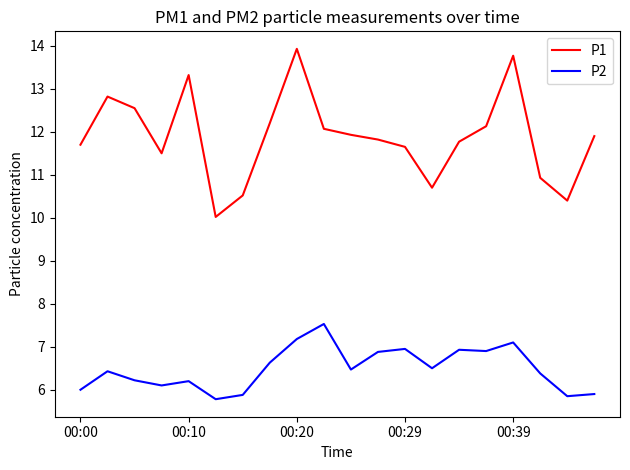

What is the maximum value shown in the chart?

13.9